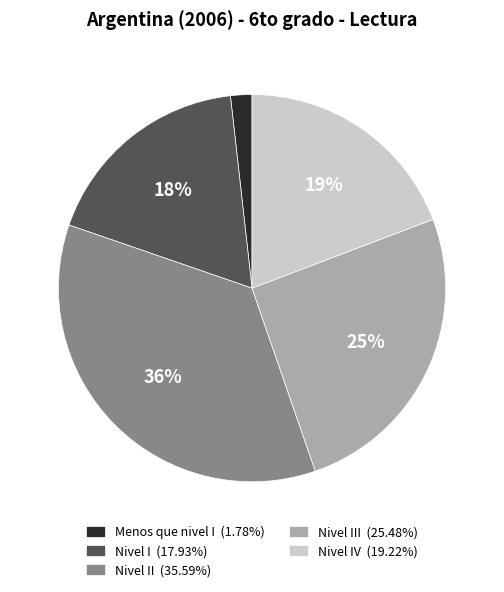

Is there any slice that represents more than half of the pie?

No